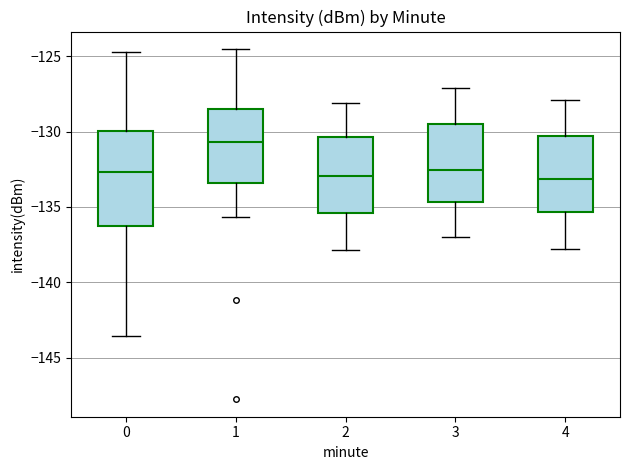

Where is the lower edge of the box at x = 2 on the y-axis? The values are not printed on the chart, so give them approximately, as read against the axis.

-135.5